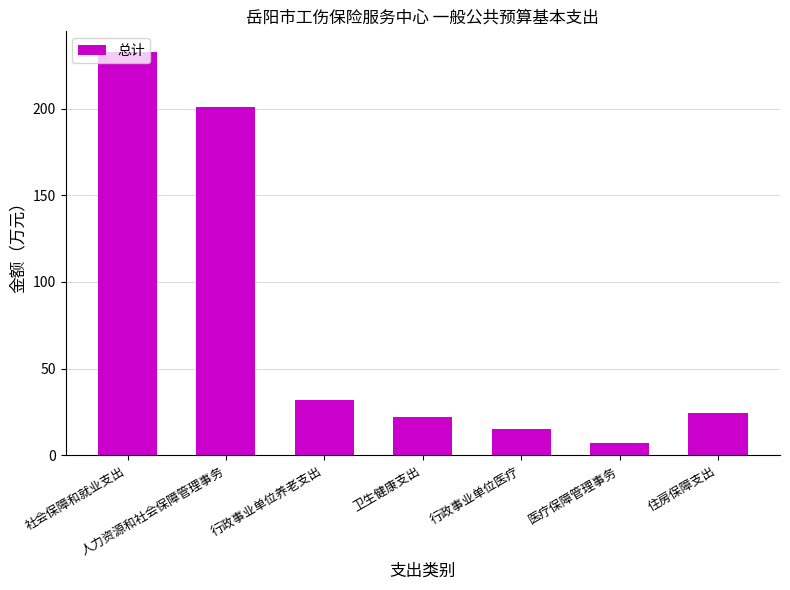

Read the value at 行政事业单位医疗.

15.1